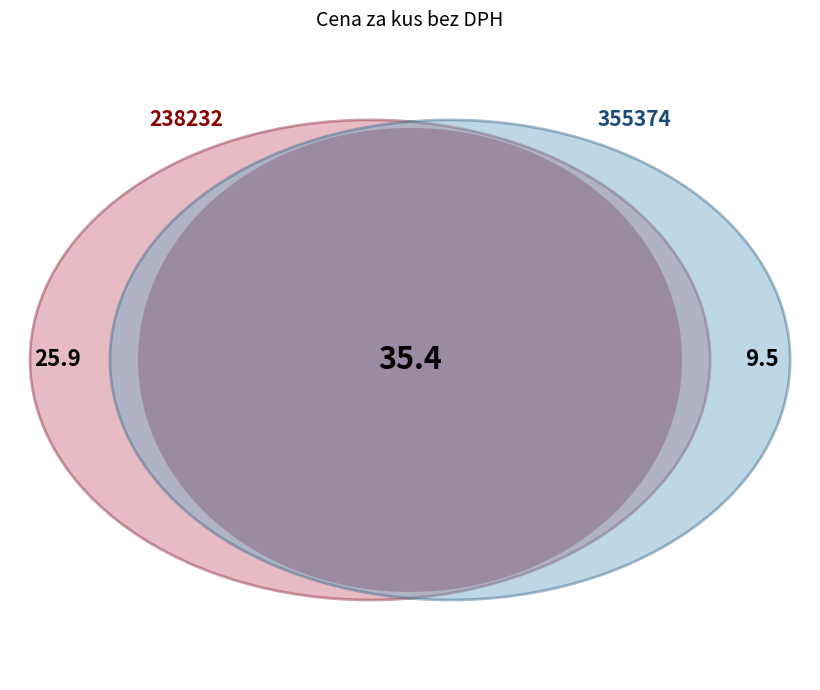

Which slice is the largest?

238232